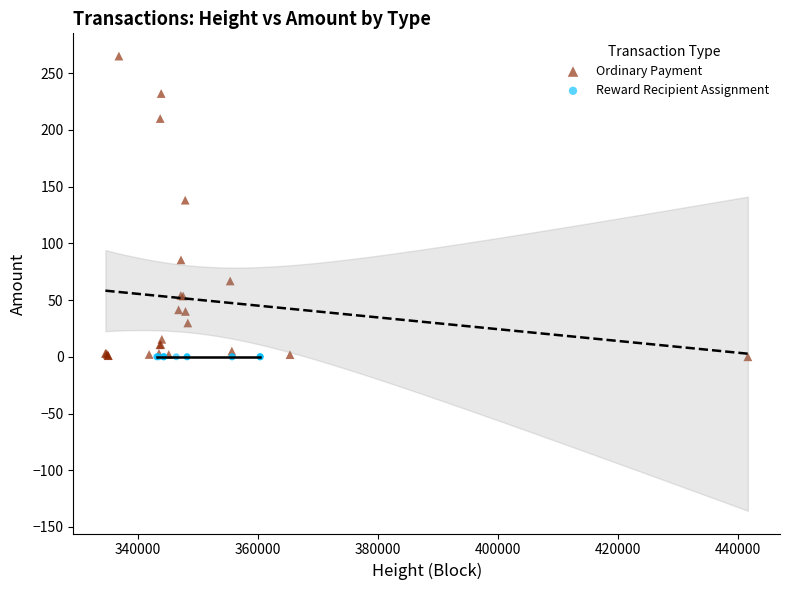

Which series contains the highest Y value?

Ordinary Payment